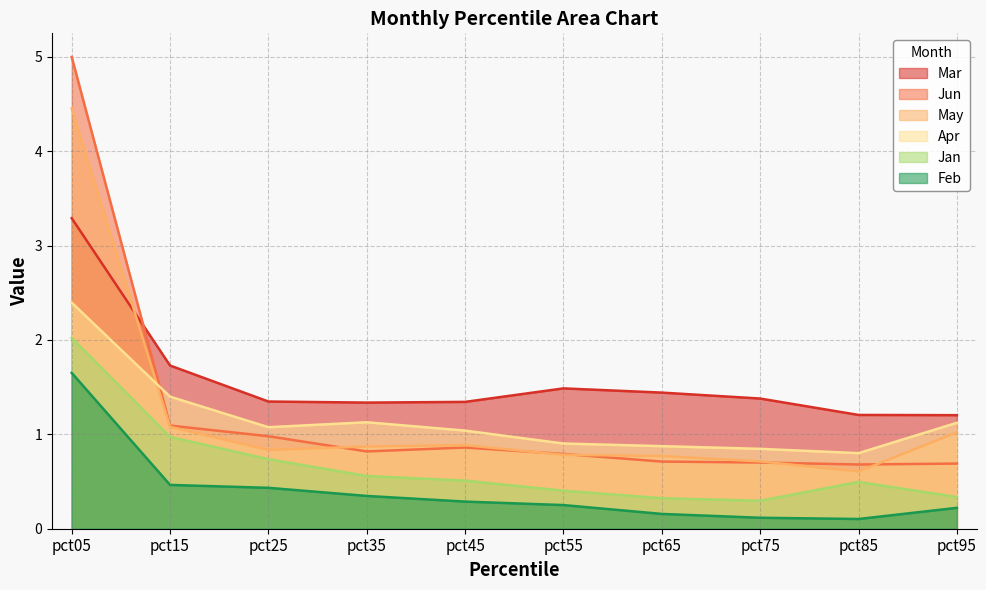

In Jan, how many points are higher than both neighbors (excluding endpoints)?

1